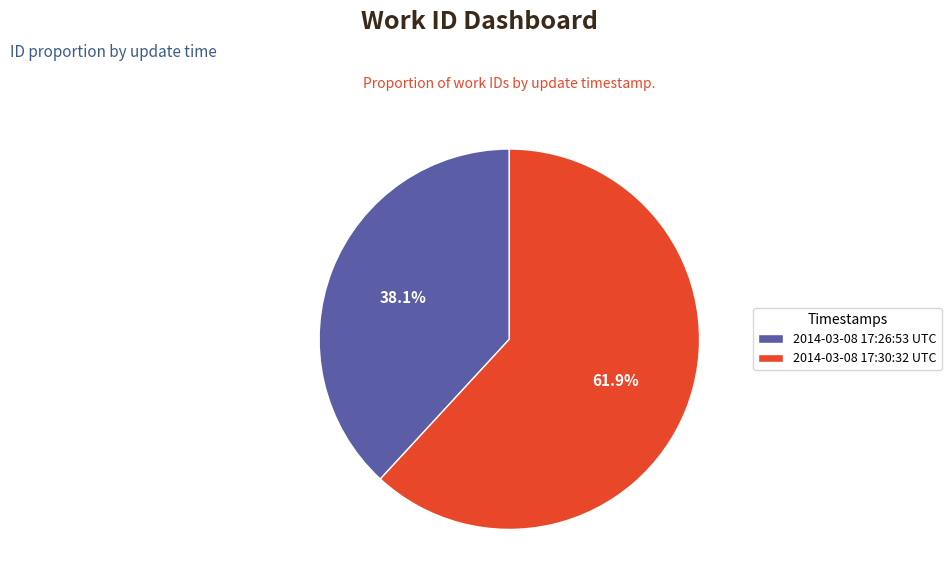

How many slices are in this pie chart?

2